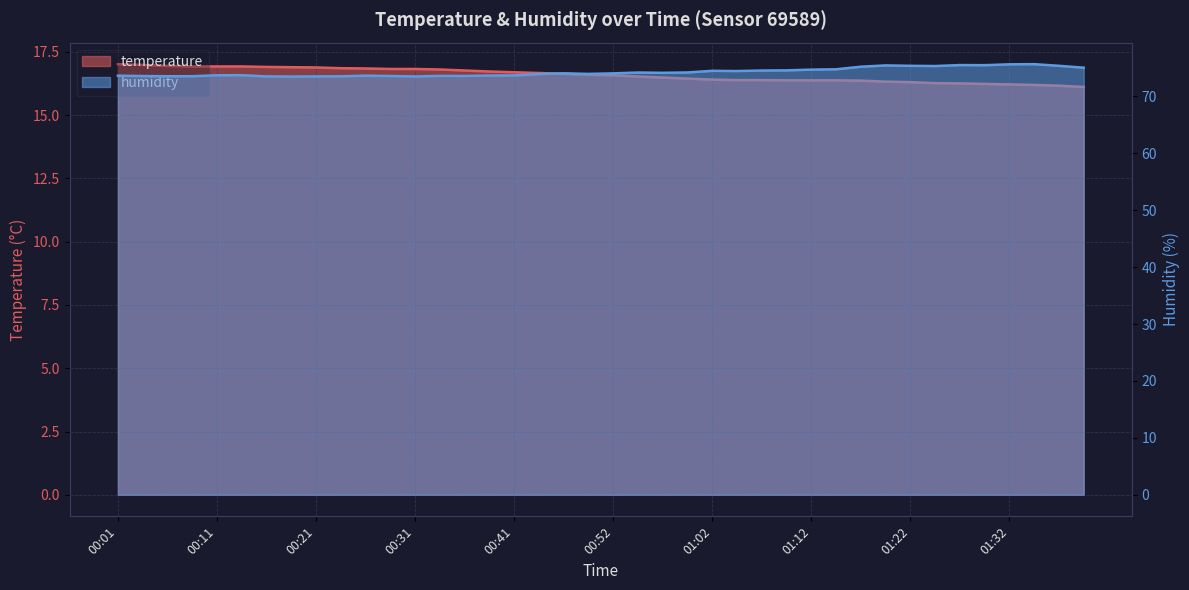

Rank the categories by humidity value from highest to lowest.

01:35, 01:32, 01:27, 01:30, 01:20, 01:22, 01:37, 01:25, 01:17, 01:40, 01:15, 01:12, 01:10, 01:07, 01:02, 01:05, 01:00, 00:54, 00:57, 00:47, 00:52, 00:49, 00:44, 00:14, 00:11, 00:41, 00:39, 00:01, 00:26, 00:34, 00:36, 00:29, 00:04, 00:06, 00:09, 00:24, 00:16, 00:21, 00:31, 00:19